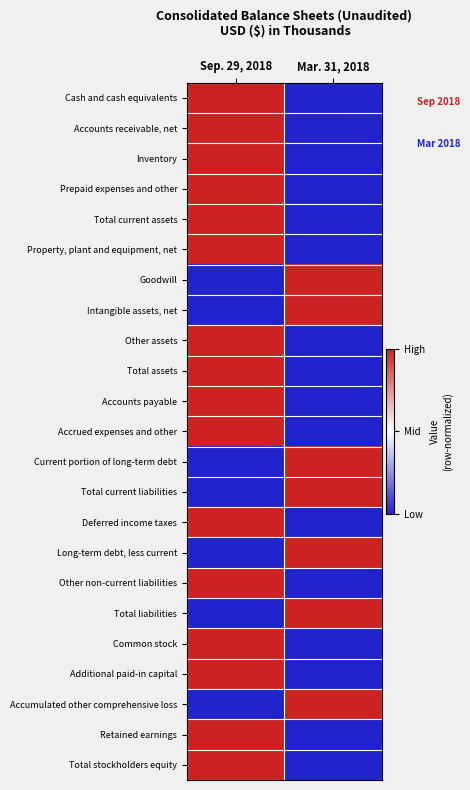

Reading left to right, list all the values displayed in this chart.

Cash and cash equivalents: Sep. 29, 2018=1	Mar. 31, 2018=0
Accounts receivable, net: Sep. 29, 2018=1	Mar. 31, 2018=0
Inventory: Sep. 29, 2018=1	Mar. 31, 2018=0
Prepaid expenses and other: Sep. 29, 2018=1	Mar. 31, 2018=0
Total current assets: Sep. 29, 2018=1	Mar. 31, 2018=0
Property, plant and equipment, net: Sep. 29, 2018=1	Mar. 31, 2018=0
Goodwill: Sep. 29, 2018=0	Mar. 31, 2018=1
Intangible assets, net: Sep. 29, 2018=0	Mar. 31, 2018=1
Other assets: Sep. 29, 2018=1	Mar. 31, 2018=0
Total assets: Sep. 29, 2018=1	Mar. 31, 2018=0
Accounts payable: Sep. 29, 2018=1	Mar. 31, 2018=0
Accrued expenses and other: Sep. 29, 2018=1	Mar. 31, 2018=0
Current portion of long-term debt: Sep. 29, 2018=0	Mar. 31, 2018=1
Total current liabilities: Sep. 29, 2018=0	Mar. 31, 2018=1
Deferred income taxes: Sep. 29, 2018=1	Mar. 31, 2018=0
Long-term debt, less current: Sep. 29, 2018=0	Mar. 31, 2018=1
Other non-current liabilities: Sep. 29, 2018=1	Mar. 31, 2018=0
Total liabilities: Sep. 29, 2018=0	Mar. 31, 2018=1
Common stock: Sep. 29, 2018=1	Mar. 31, 2018=0
Additional paid-in capital: Sep. 29, 2018=1	Mar. 31, 2018=0
Accumulated other comprehensive loss: Sep. 29, 2018=0	Mar. 31, 2018=1
Retained earnings: Sep. 29, 2018=1	Mar. 31, 2018=0
Total stockholders equity: Sep. 29, 2018=1	Mar. 31, 2018=0